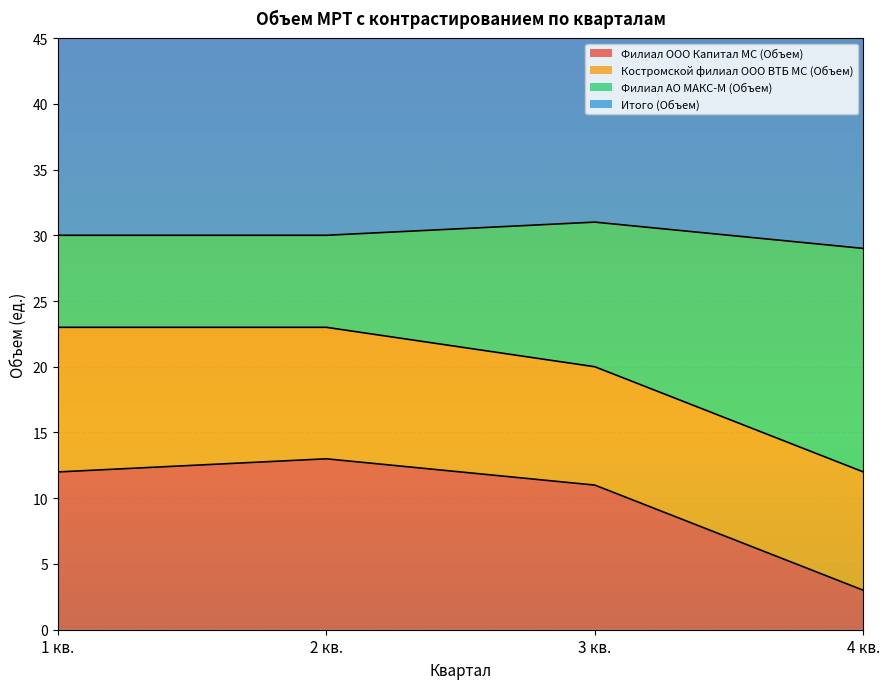

How many data points in Итого (Объем) are above 30?

1